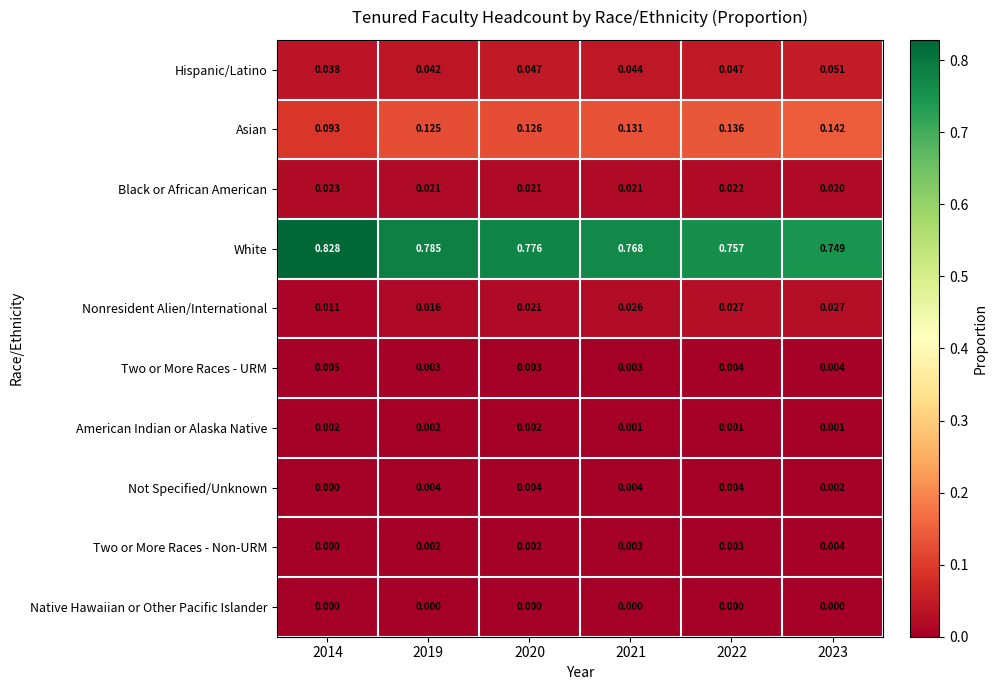

How many categories are shown in the chart?

6